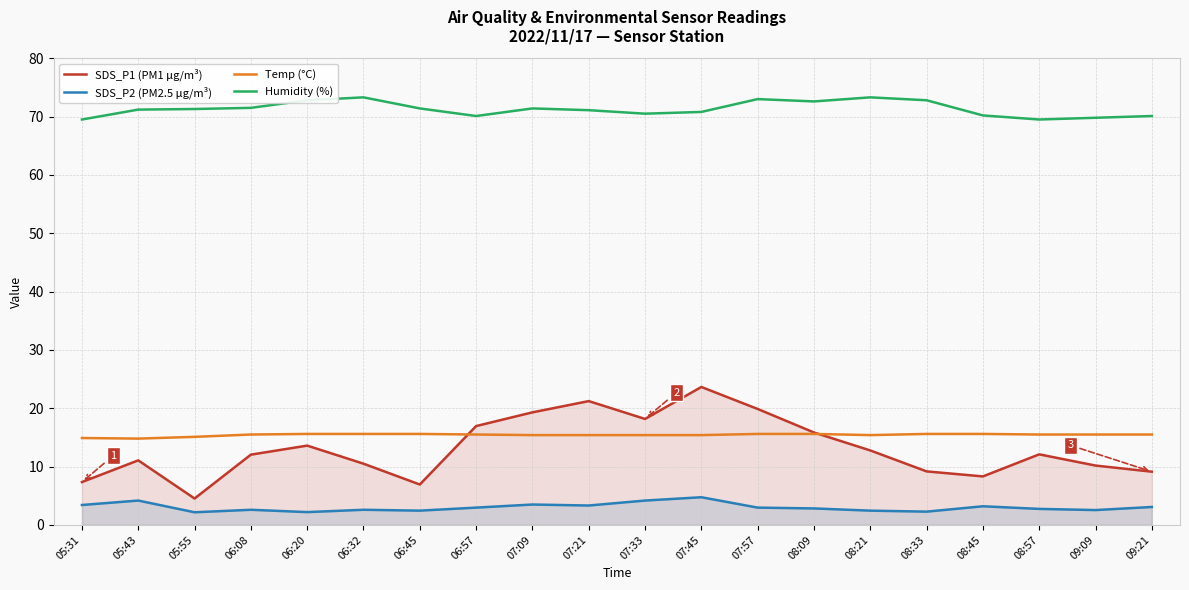

Which series has the widest spread of values?

SDS_P1 (PM1 μg/m³)